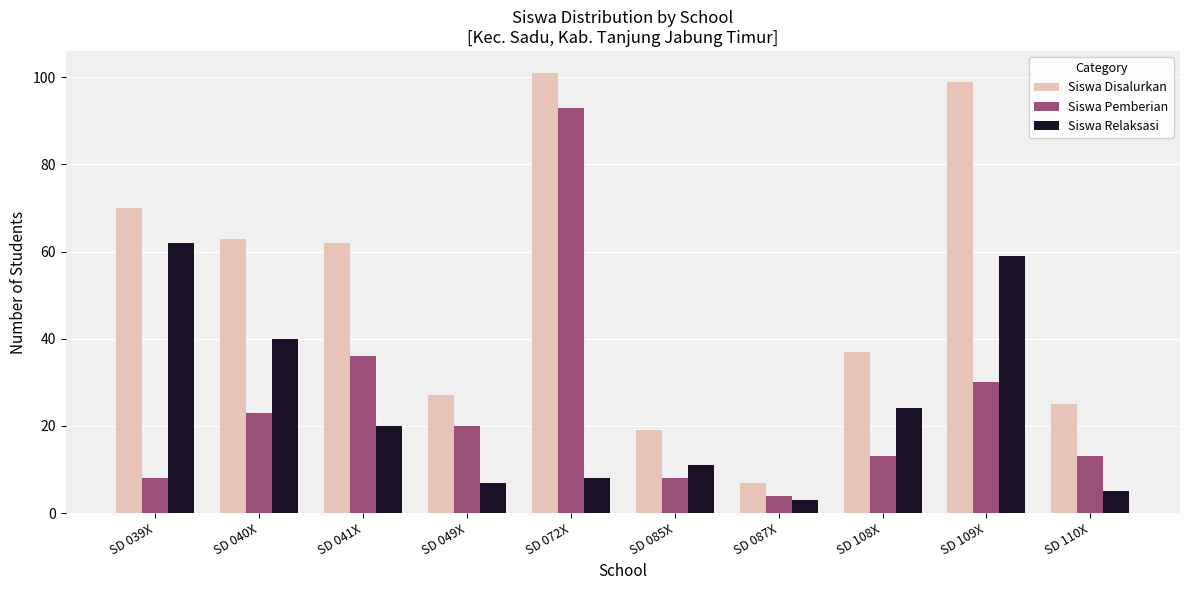

Rank the series by their maximum value, from lowest to highest.

Siswa Relaksasi, Siswa Pemberian, Siswa Disalurkan